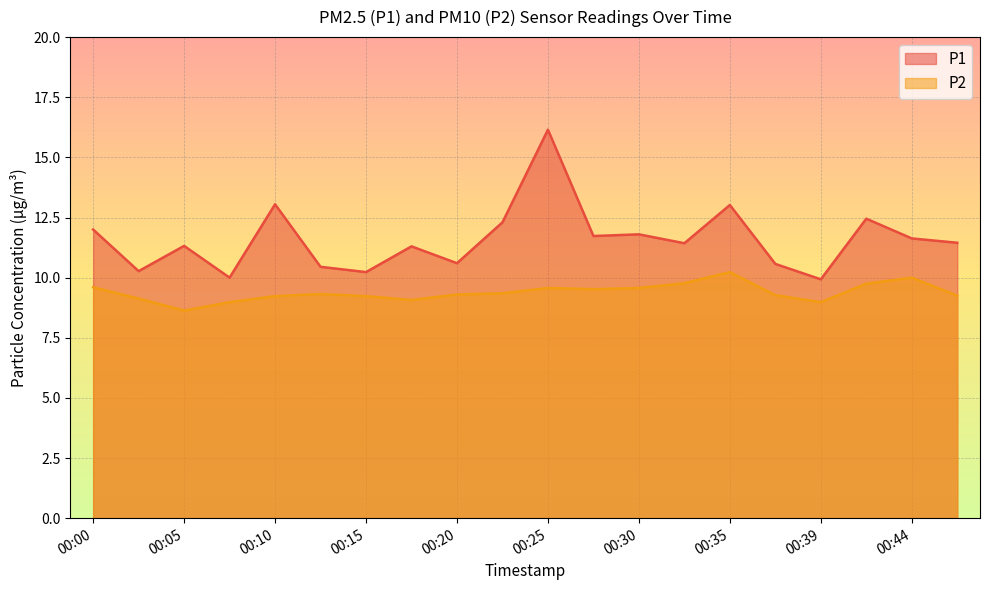

True or false: P1 and P2 cross at least once.

False